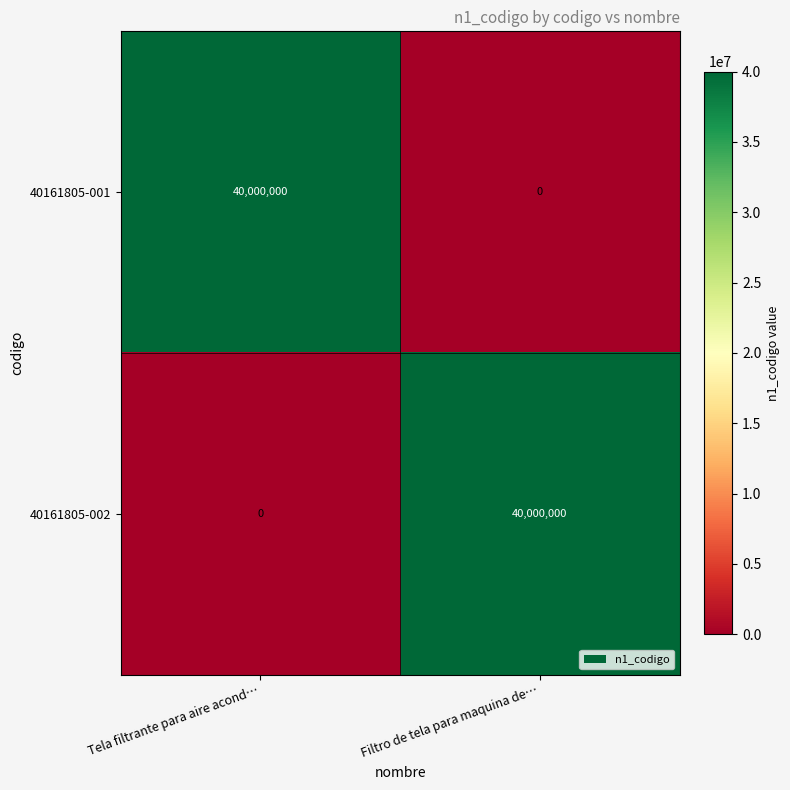

At which label does 40161805-002 reach its minimum?

Tela filtrante para aire acond…